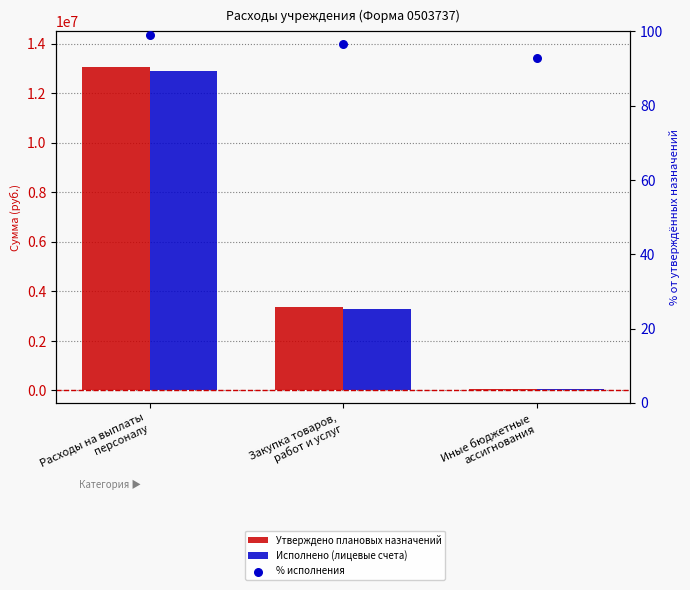

What are all the series names shown in the legend?

Утверждено плановых назначений, Исполнено (лицевые счета), % исполнения